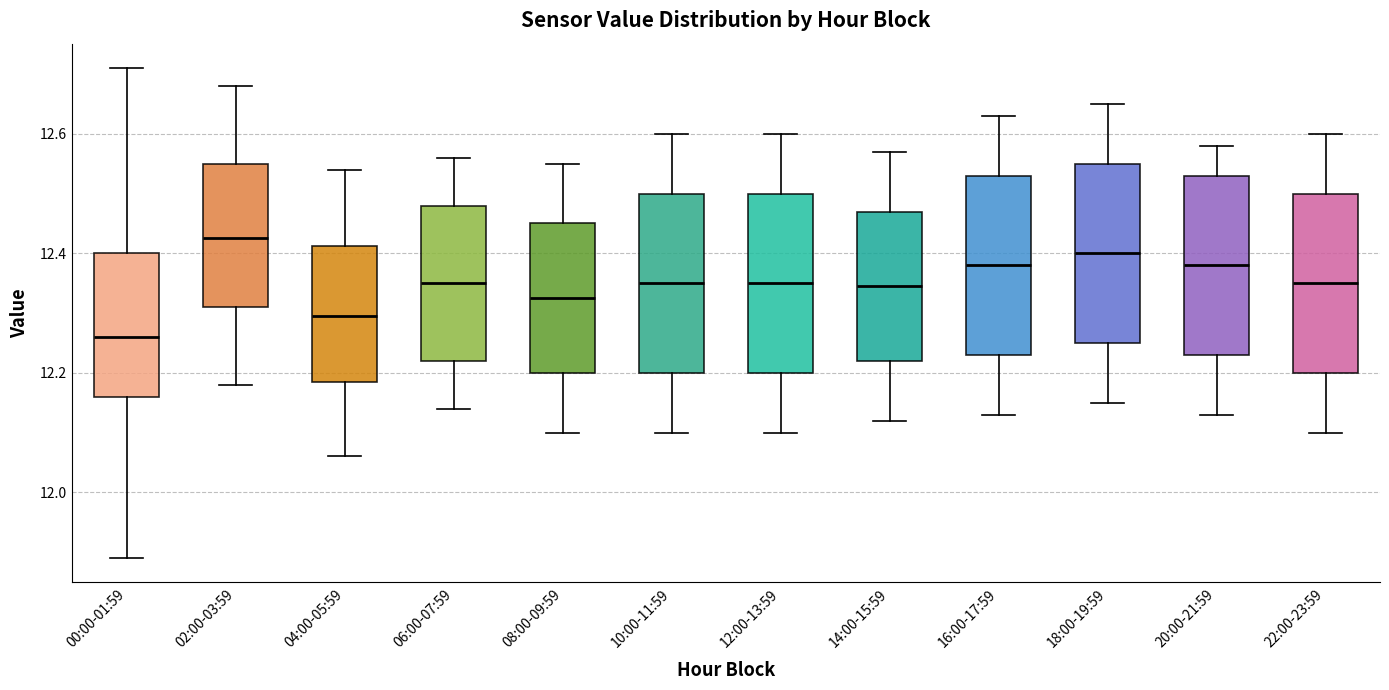

Reading left to right, transcribe this box plot: for each box, give where its median line is, the range the box spans, and where its two whiskers end, as read against the y-axis. The values are not printed on the chart, so give them approximately, as read against the axis.

00:00-01:59: median 12.26, box 12.16 to 12.40, whiskers 11.90 to 12.72
02:00-03:59: median 12.42, box 12.32 to 12.56, whiskers 12.18 to 12.68
04:00-05:59: median 12.30, box 12.18 to 12.42, whiskers 12.06 to 12.54
06:00-07:59: median 12.36, box 12.22 to 12.48, whiskers 12.14 to 12.56
08:00-09:59: median 12.32, box 12.20 to 12.46, whiskers 12.10 to 12.56
10:00-11:59: median 12.36, box 12.20 to 12.50, whiskers 12.10 to 12.60
12:00-13:59: median 12.36, box 12.20 to 12.50, whiskers 12.10 to 12.60
14:00-15:59: median 12.34, box 12.22 to 12.48, whiskers 12.12 to 12.58
16:00-17:59: median 12.38, box 12.24 to 12.54, whiskers 12.14 to 12.64
18:00-19:59: median 12.40, box 12.26 to 12.56, whiskers 12.16 to 12.66
20:00-21:59: median 12.38, box 12.24 to 12.54, whiskers 12.14 to 12.58
22:00-23:59: median 12.36, box 12.20 to 12.50, whiskers 12.10 to 12.60